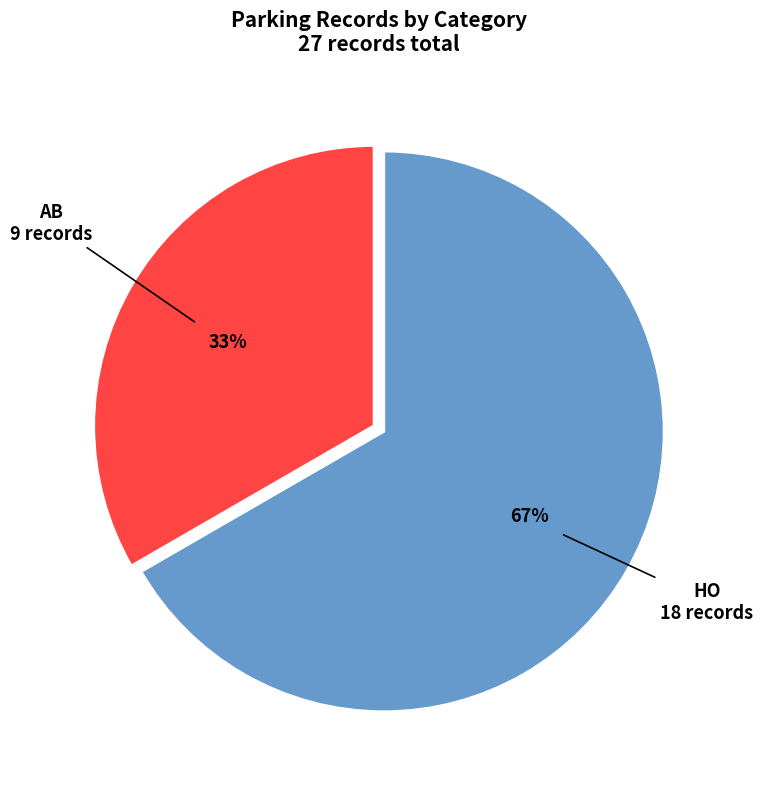

Does any single category account for the majority?

Yes